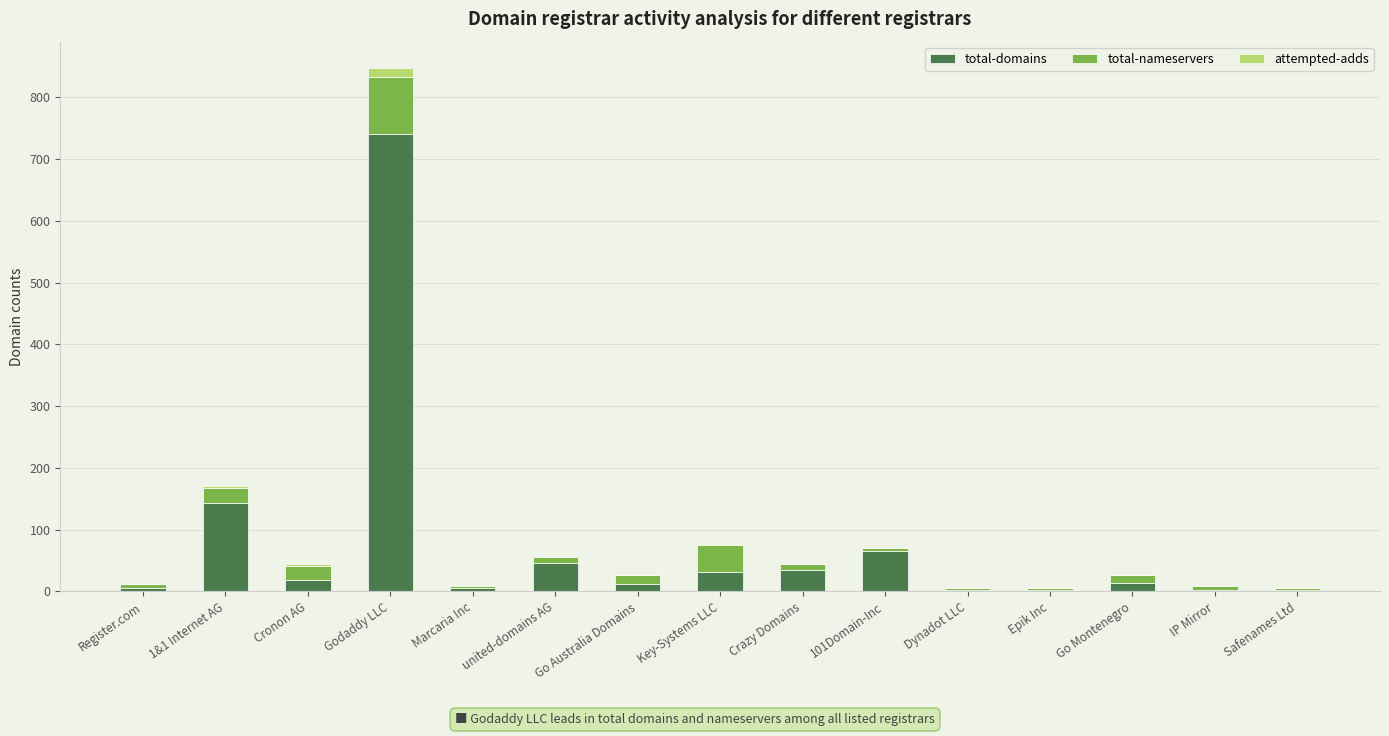

What is the highest value of the total-domains series?

741